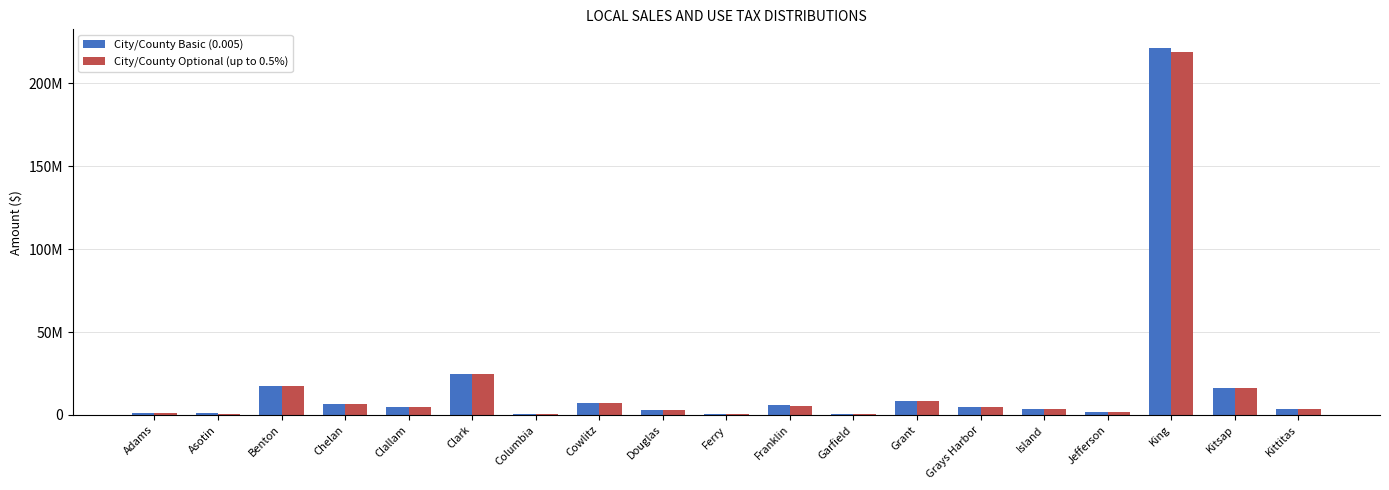

What are all the series names shown in the legend?

City/County Basic (0.005), City/County Optional (up to 0.5%)